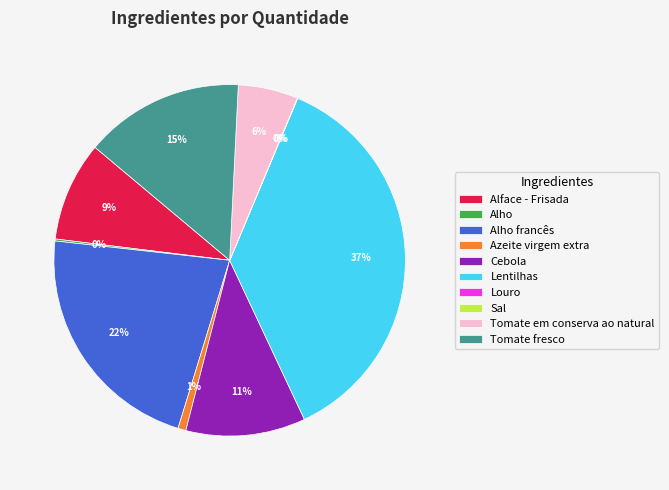

True or false: Azeite virgem extra accounts for 11% of the total.

False